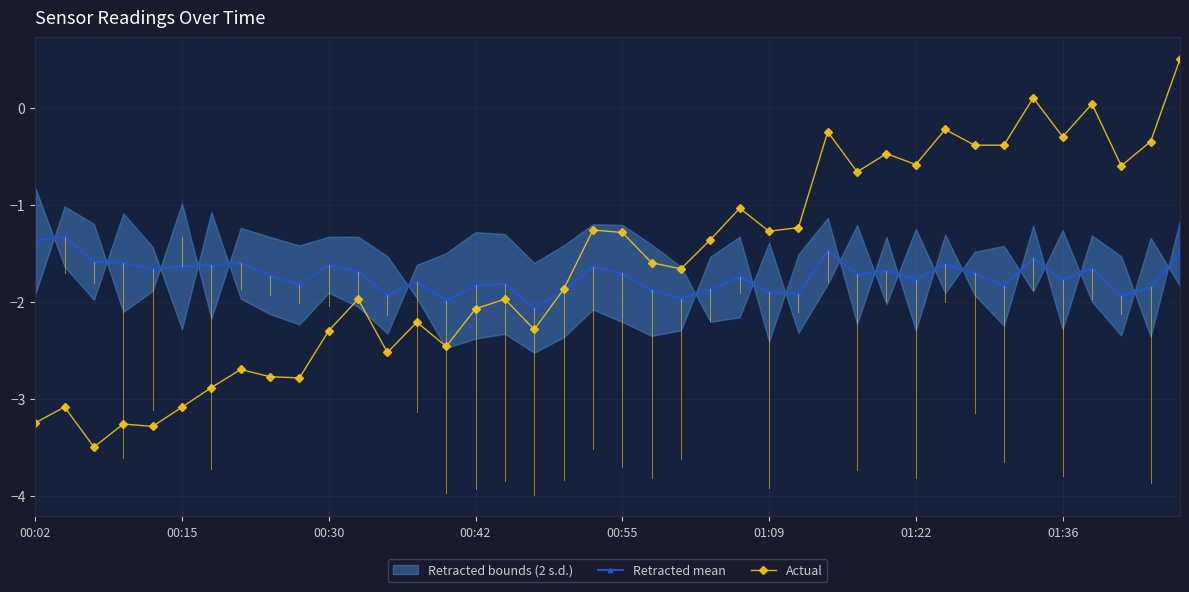

How many data points does each series have?

40